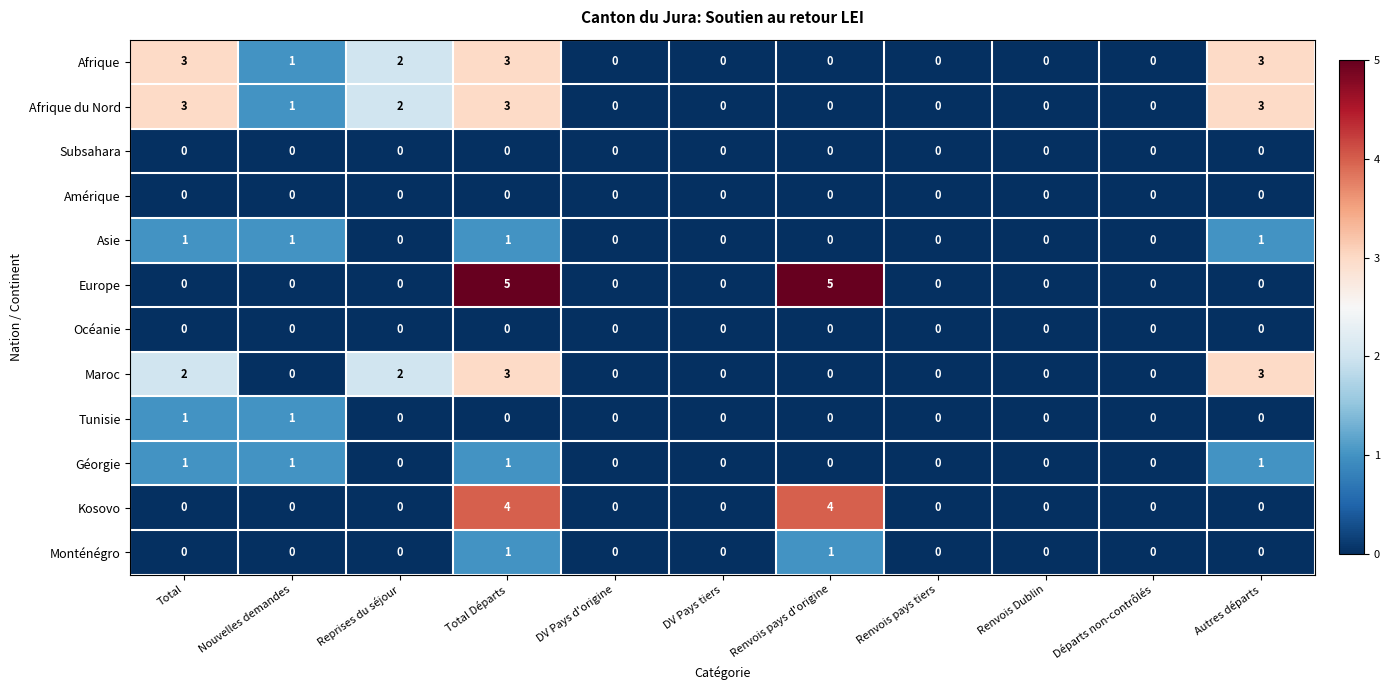

How many Asie values are between 0 and 1?

11